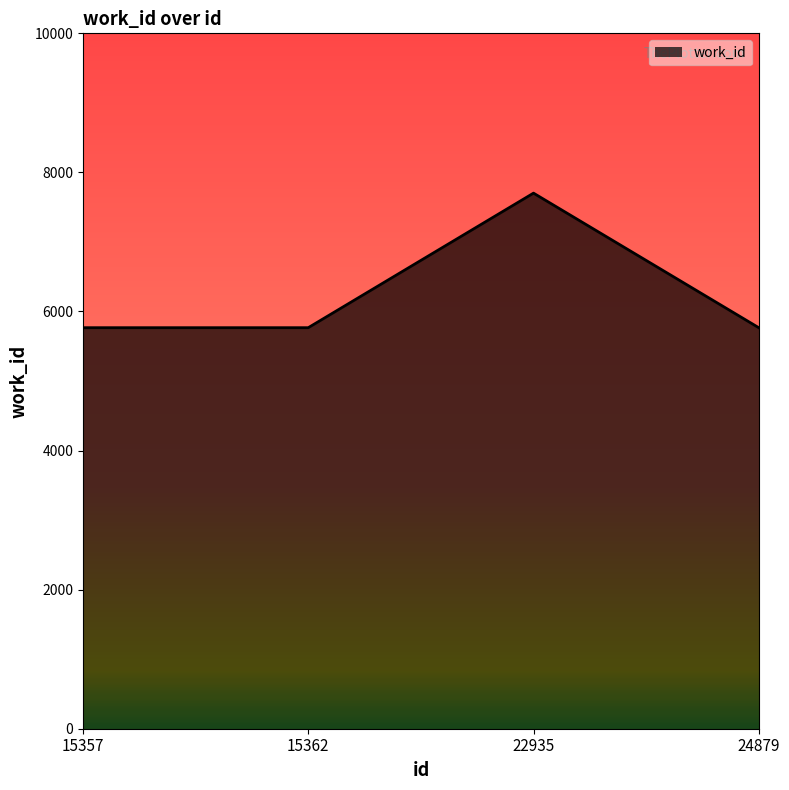

Reading left to right, transcribe all the data shown in this chart.

5767	5767	7702	5767